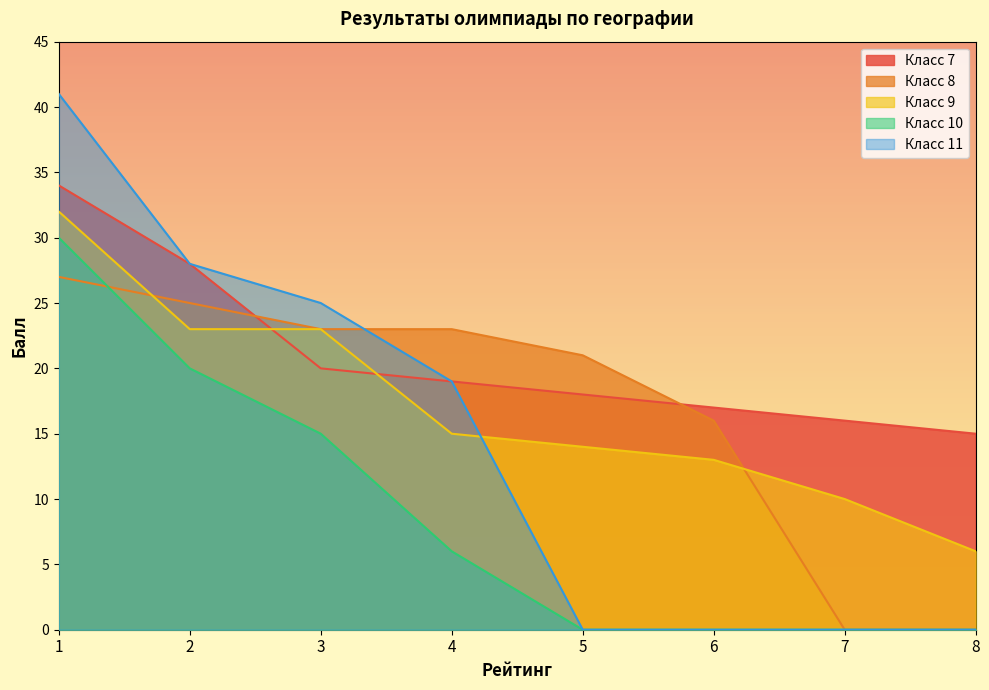

Rank the series by their maximum value, from lowest to highest.

Класс 8, Класс 10, Класс 9, Класс 7, Класс 11